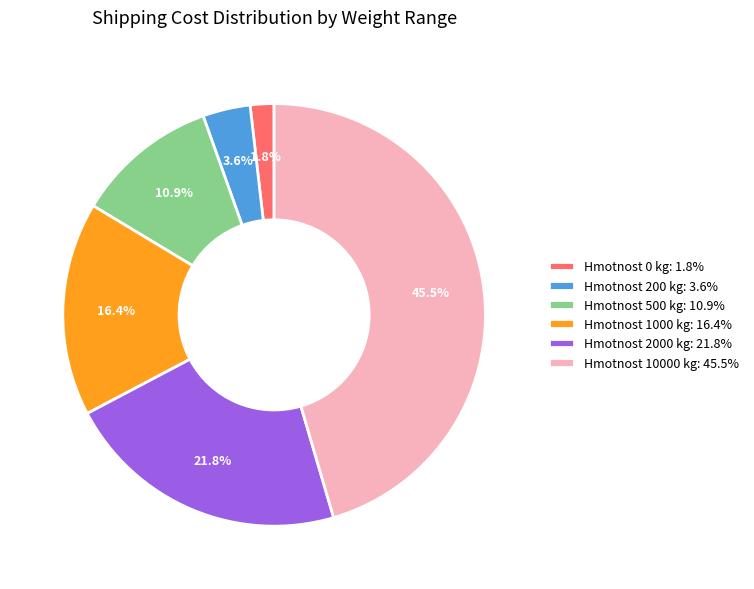

To the nearest percent, what is the difference between the largest and smallest slice percentages?

44%